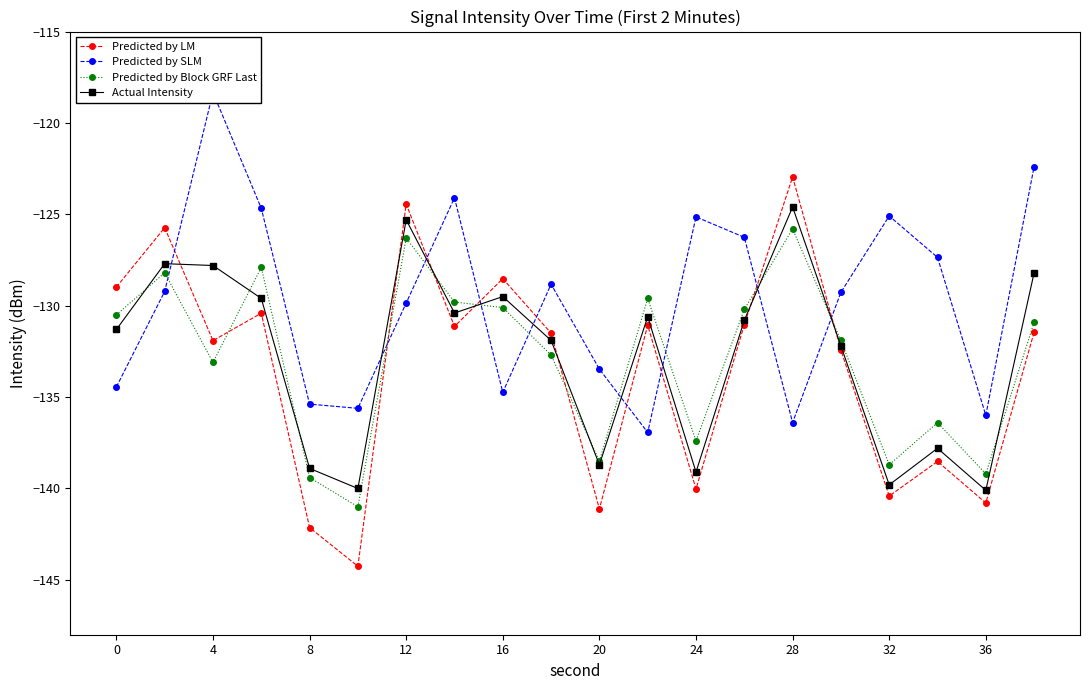

True or false: Predicted by SLM has more than 1 points higher than both neighbors.

True